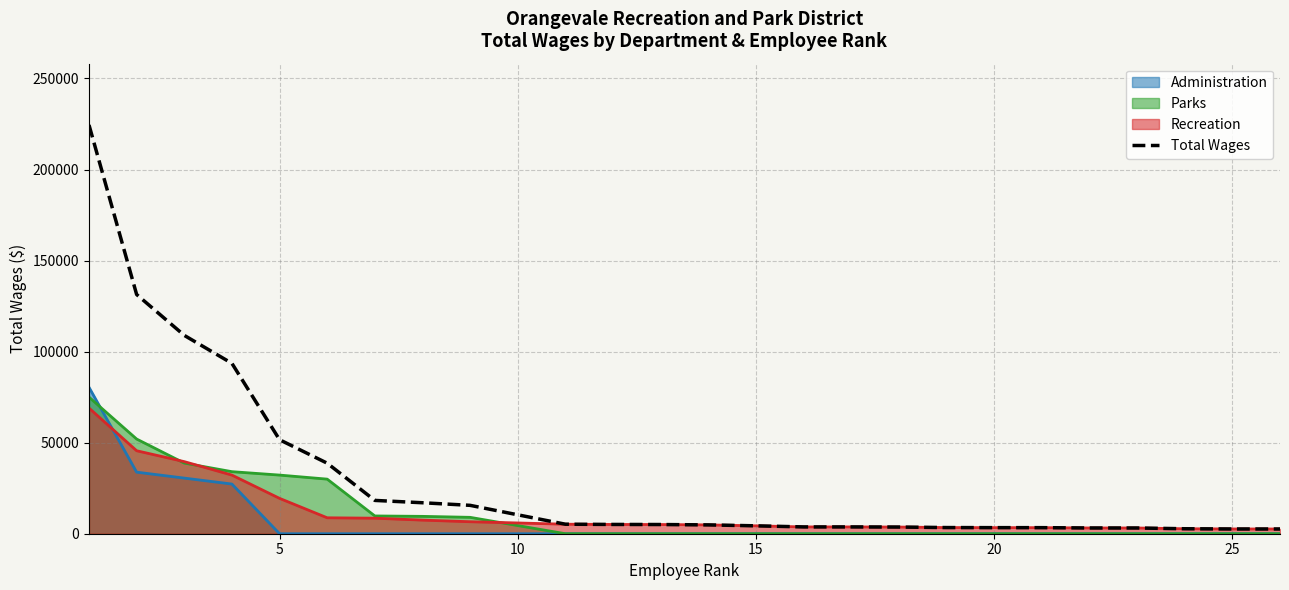

What is the difference between the maximum and minimum values in the Parks (line) series?

75025